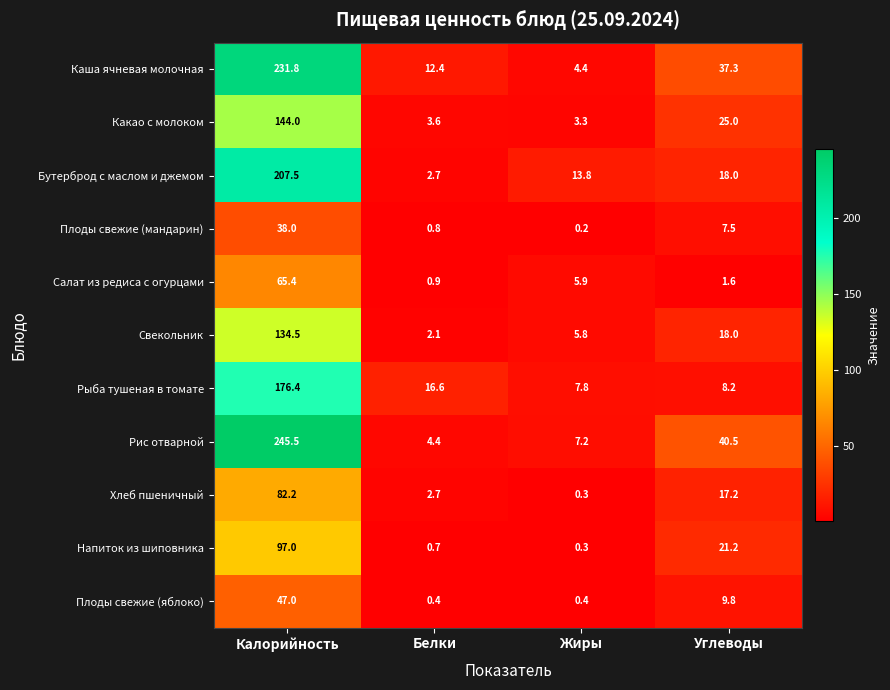

At which label does Рис отварной first exceed 40?

Калорийность